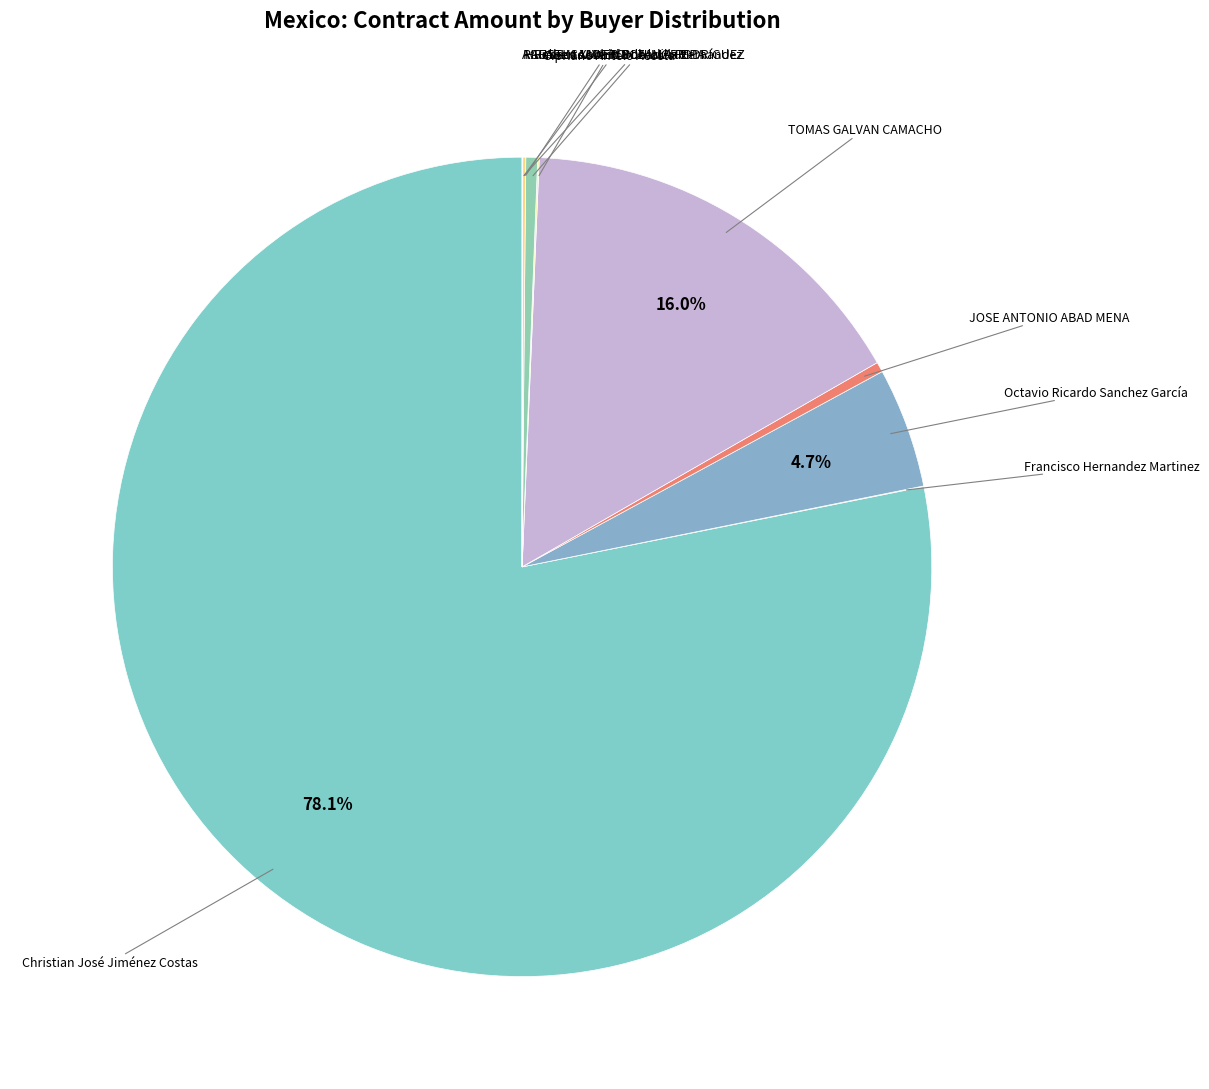

To the nearest percent, what is the average slice percentage?

10%